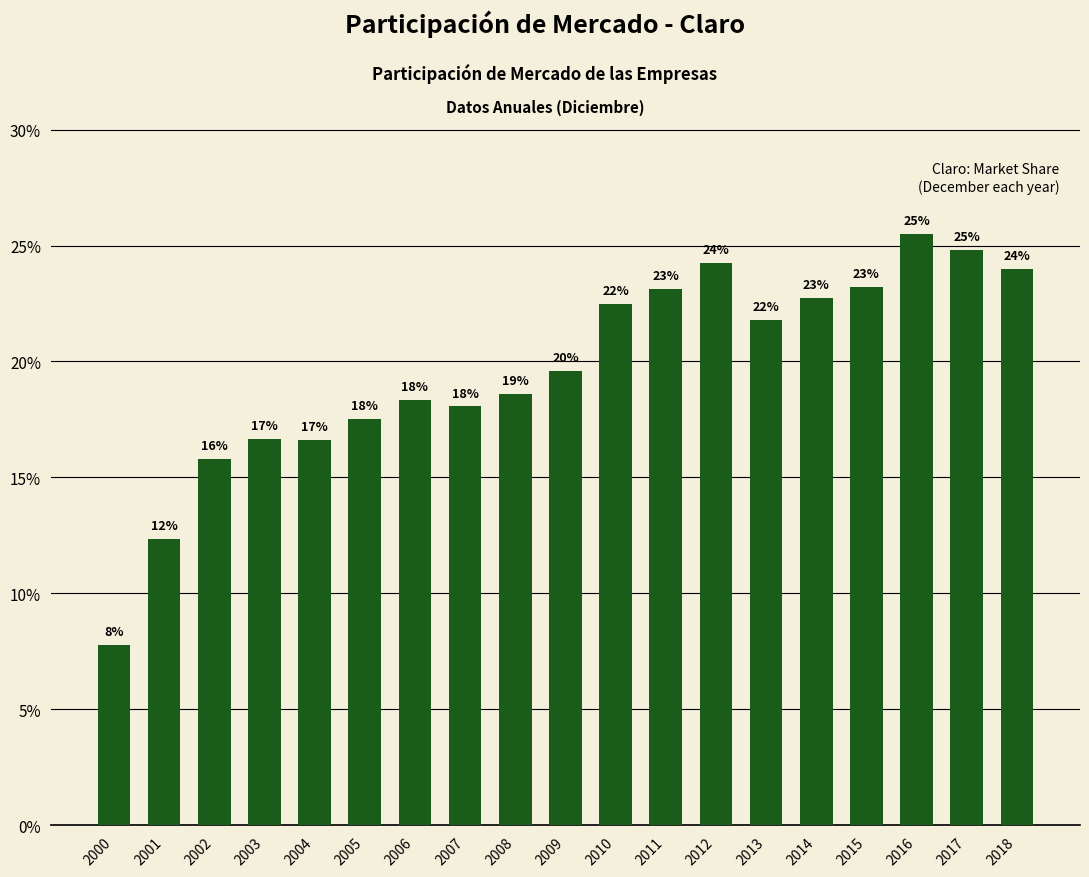

Which label corresponds to the smallest value in the chart?

2000